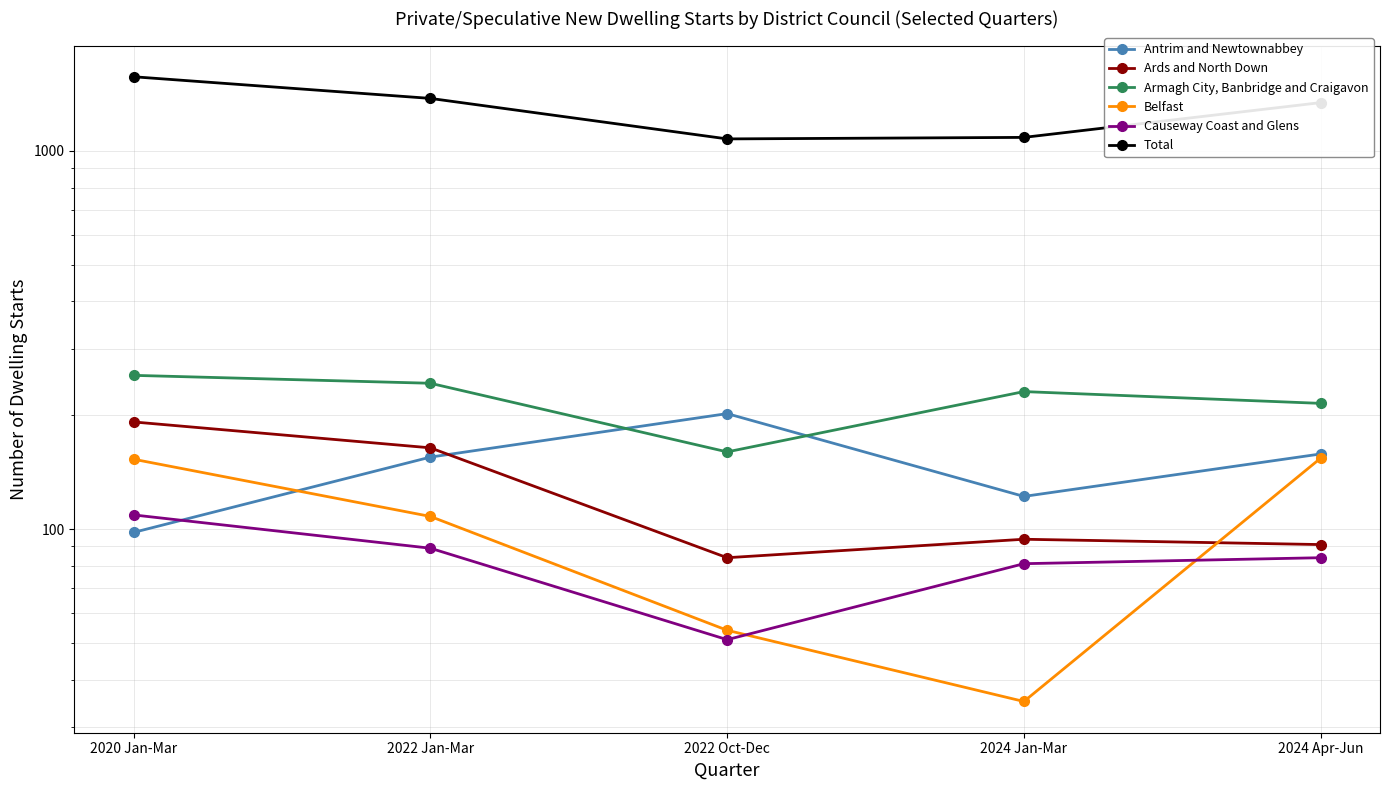

At 2022 Oct-Dec, list the series in order from largest to smallest.

Total, Antrim and Newtownabbey, Armagh City, Banbridge and Craigavon, Ards and North Down, Belfast, Causeway Coast and Glens